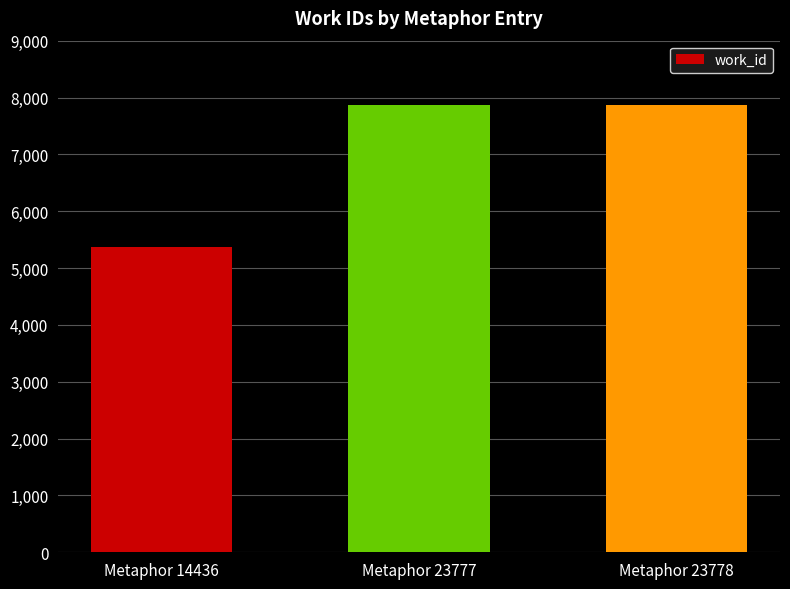

What is the maximum value shown in the chart?

7864